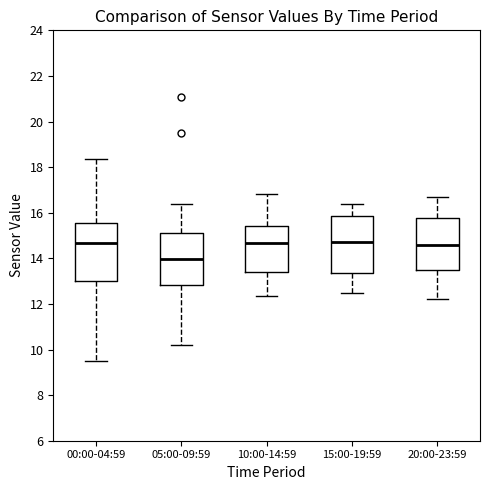

Which box's median line is the lowest?

05:00-09:59